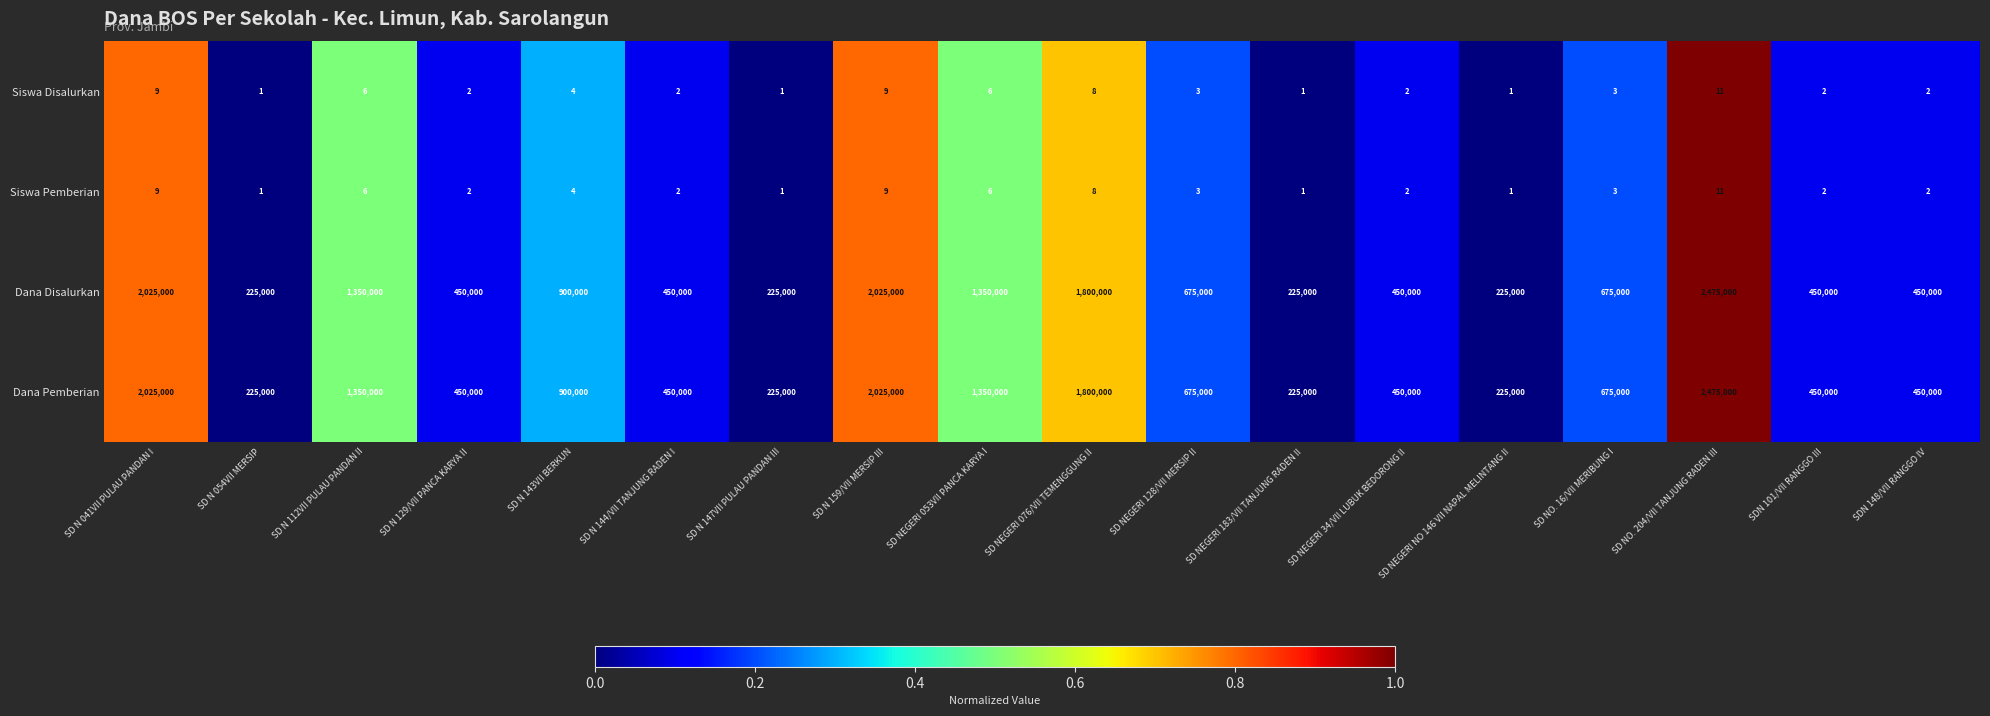

What is the difference between the second highest and minimum values in the Dana Disalurkan series?

1800000